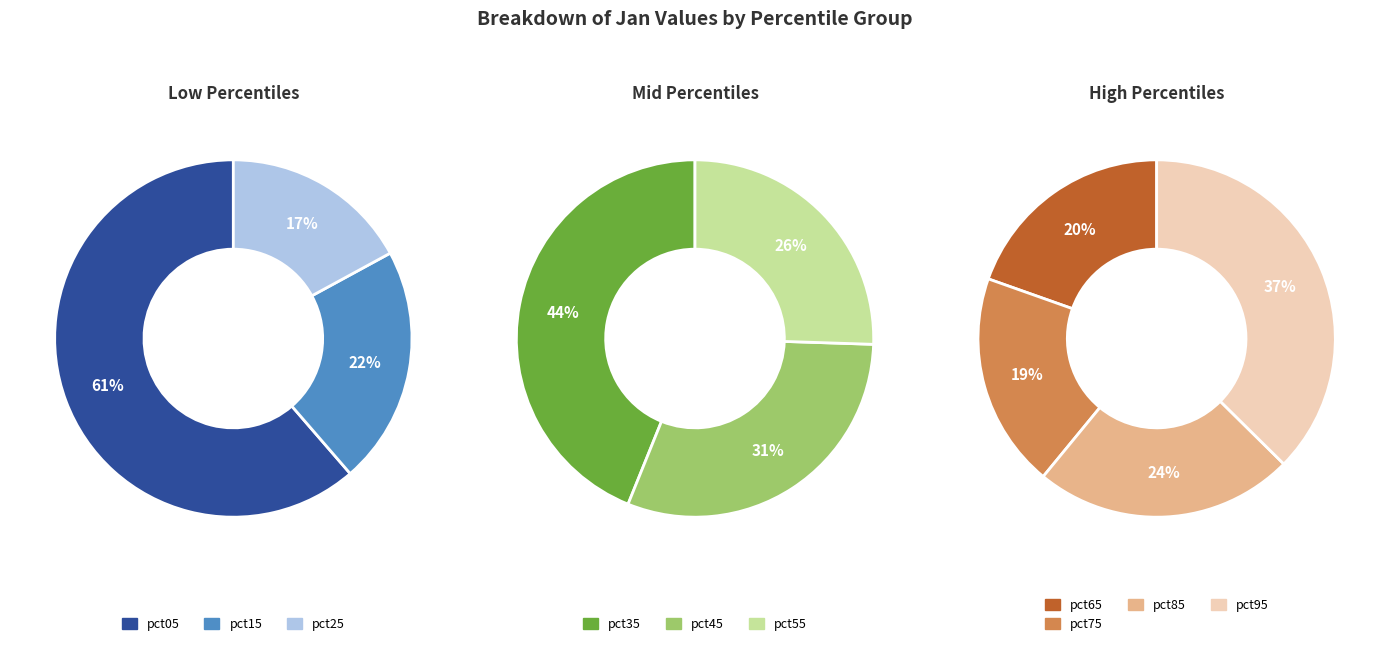

Count the number of slices in the pie.

10